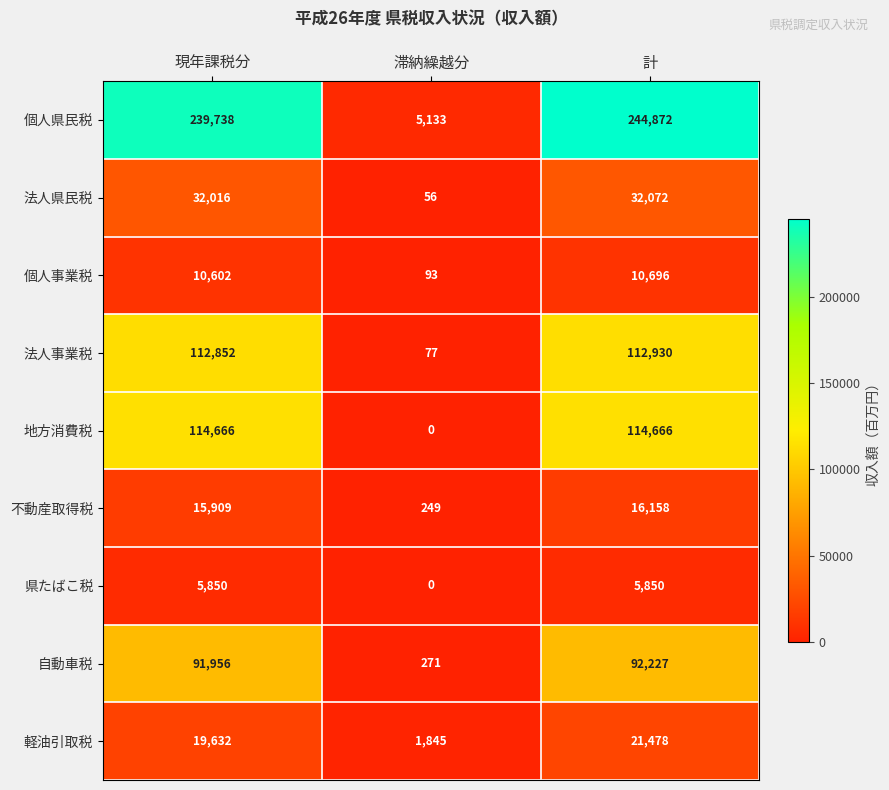

At how many categories does at least one series exceed 206529?

2